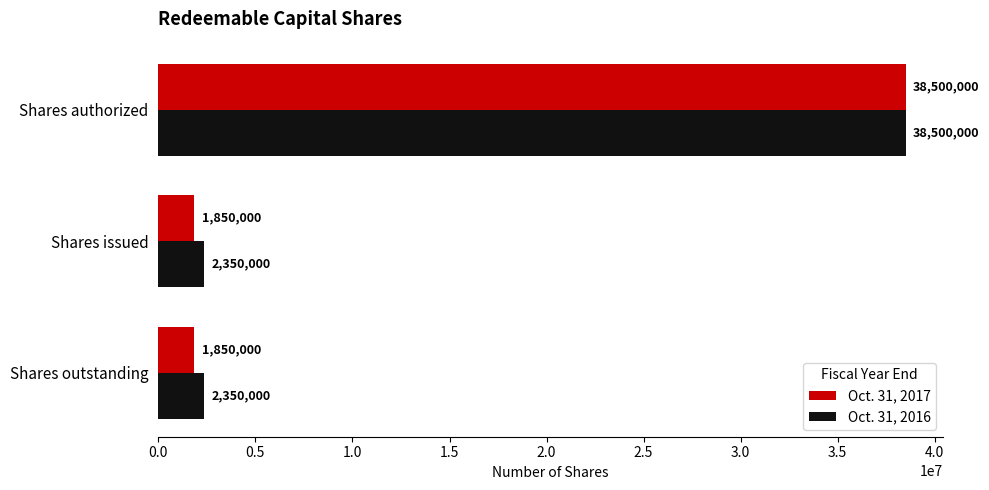

What are all the series names shown in the legend?

Oct. 31, 2017, Oct. 31, 2016